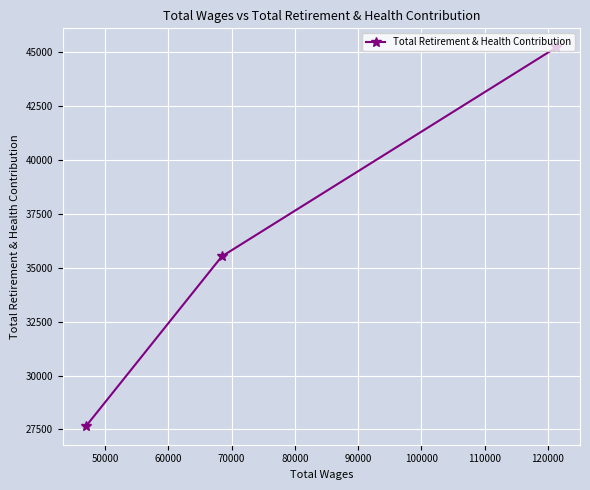

What is the value of the 3rd point from the left?

45224